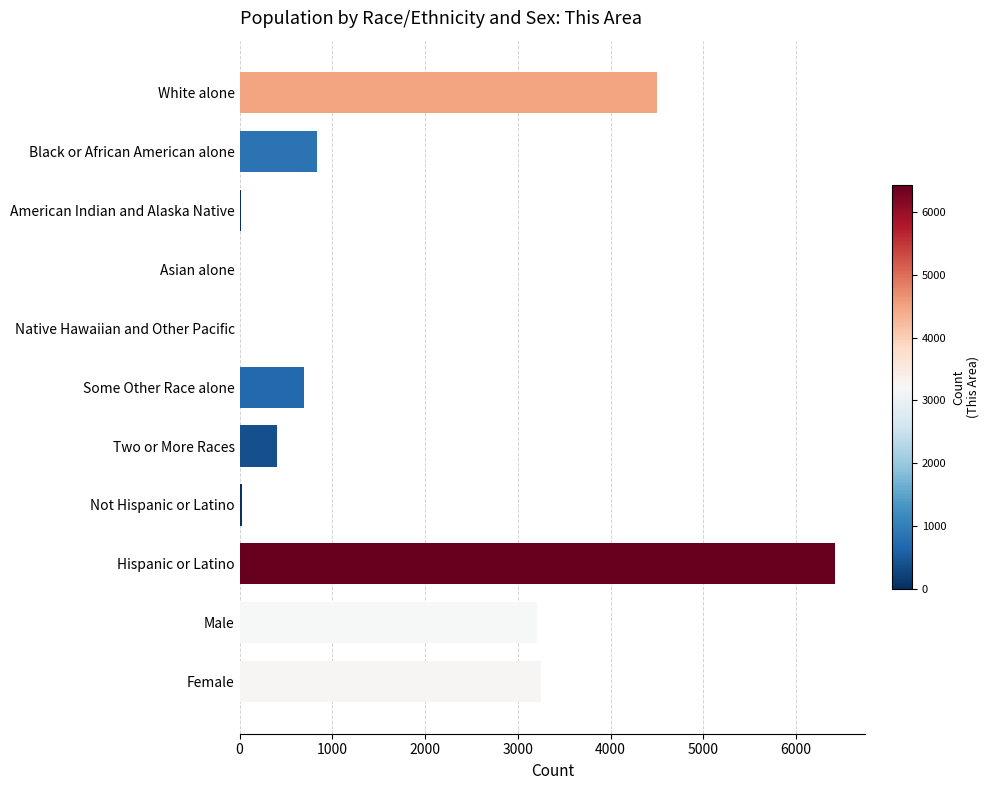

Which has a higher value, White alone or Female?

White alone